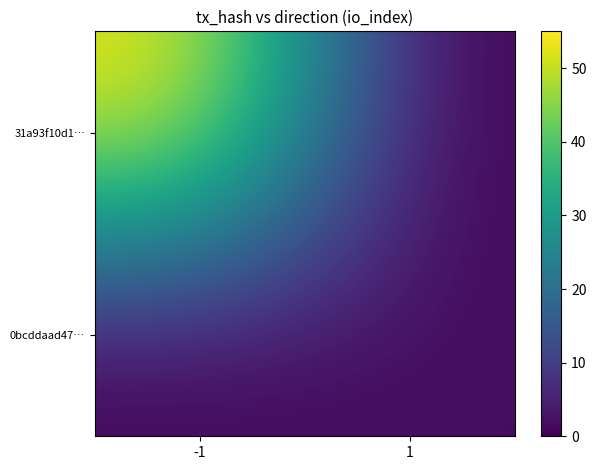

Reading right to left, what are all the values shown in this chart?

31a93f10d1…: 1=0	-1=55
0bcddaad47…: 1=2	-1=0